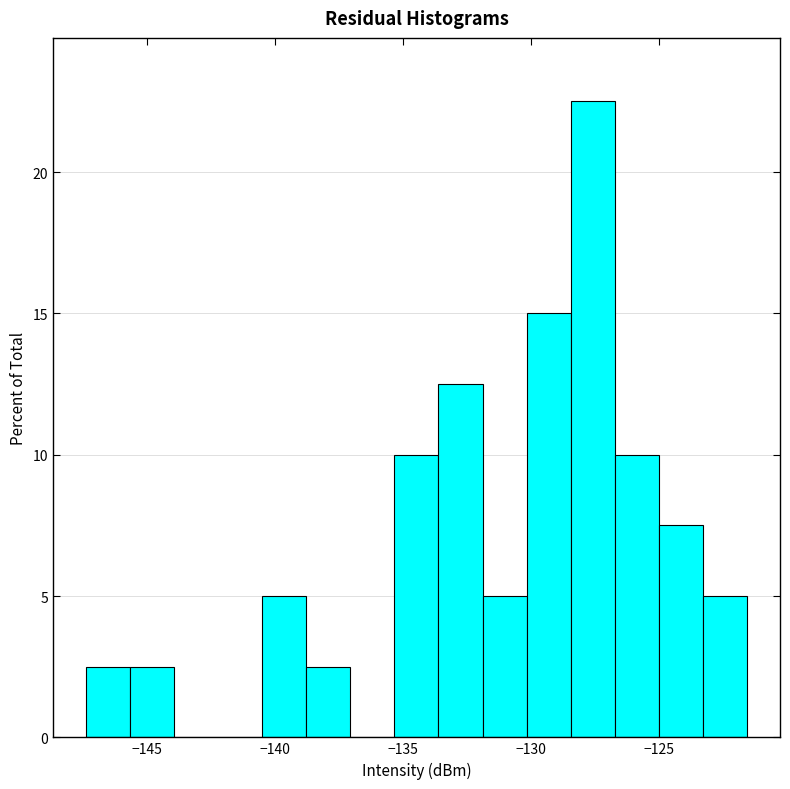

Read against the x-axis, roughly where is the centre of the tallest bar?

-127.5